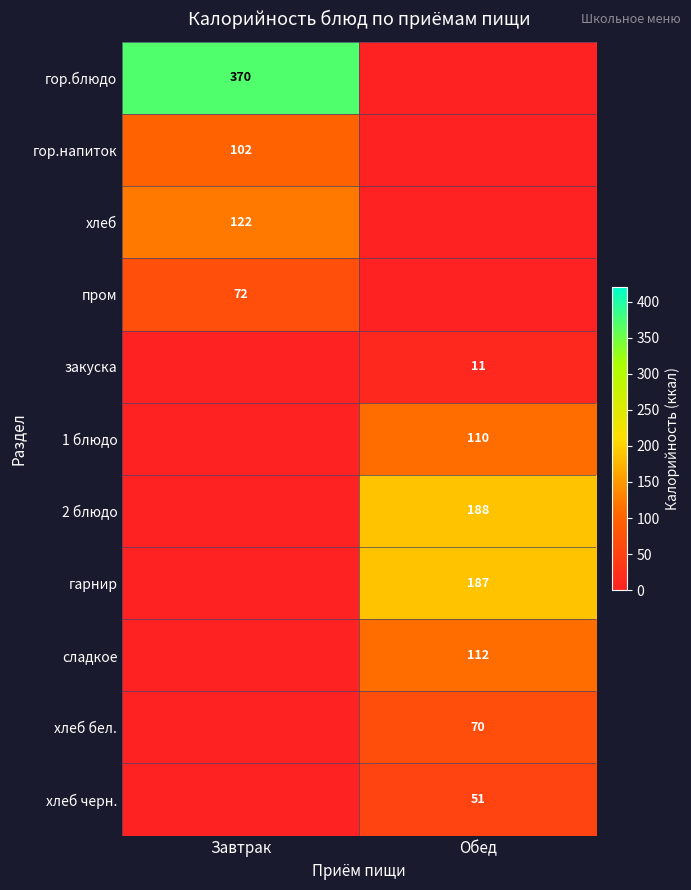

The value of гор.блюдо at Завтрак is 174.4. True or false?

False